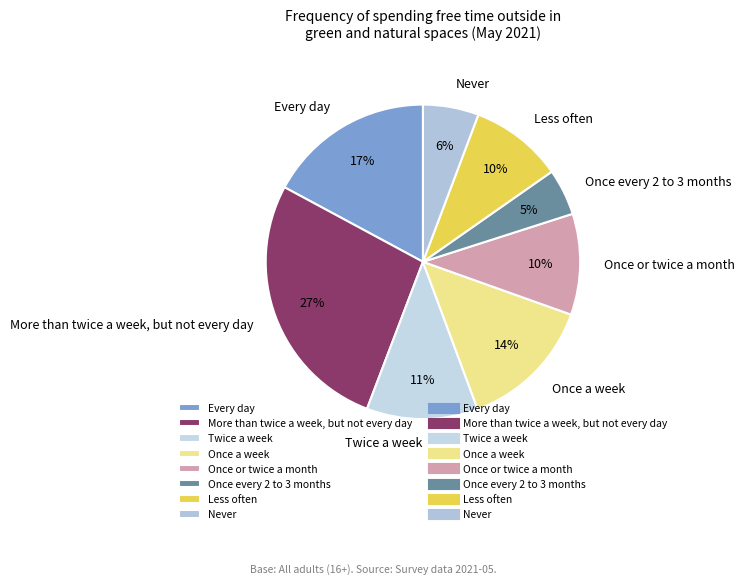

To the nearest percent, what is the difference between the Once a week and Never slice percentages?

8%